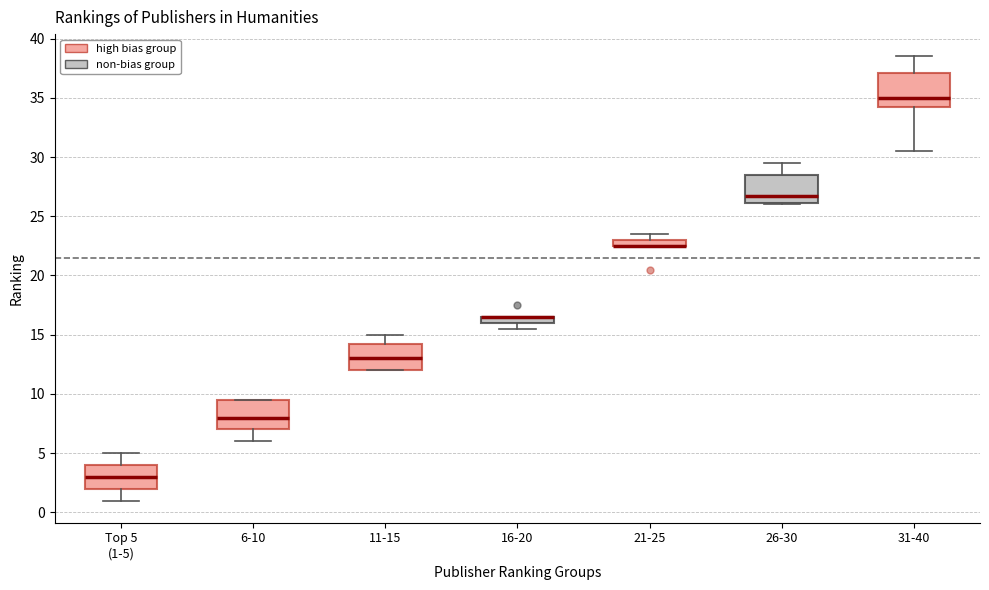

Where is the lower edge of the box for 31-40 on the y-axis? The values are not printed on the chart, so give them approximately, as read against the axis.

34.5